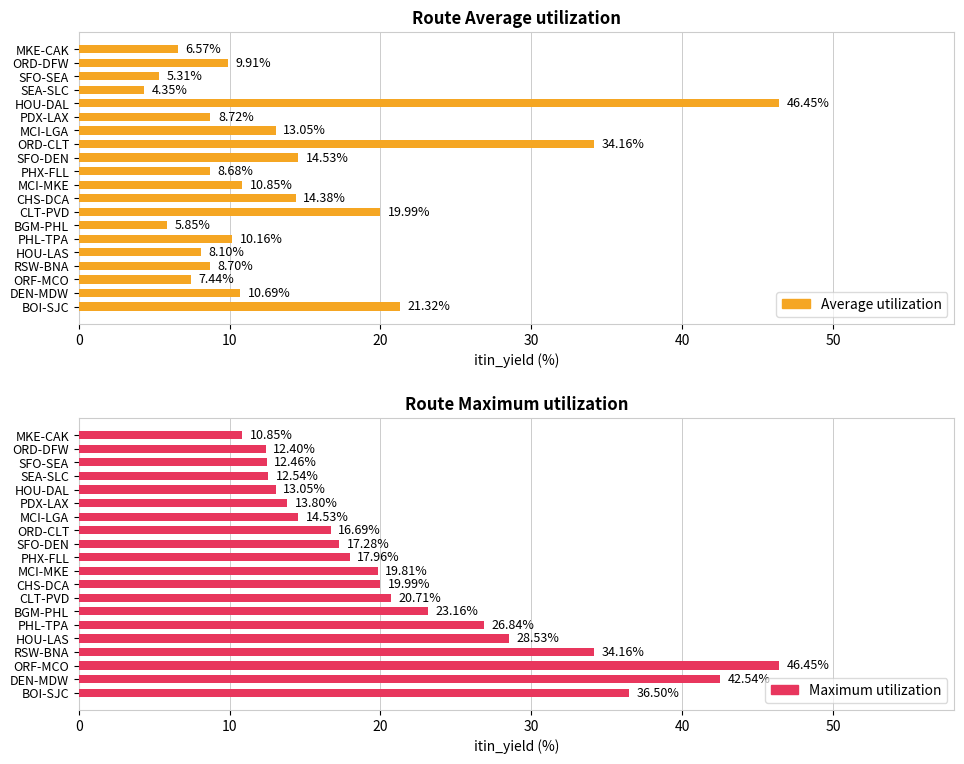

What are all the series names shown in the legend?

Average utilization, Maximum utilization